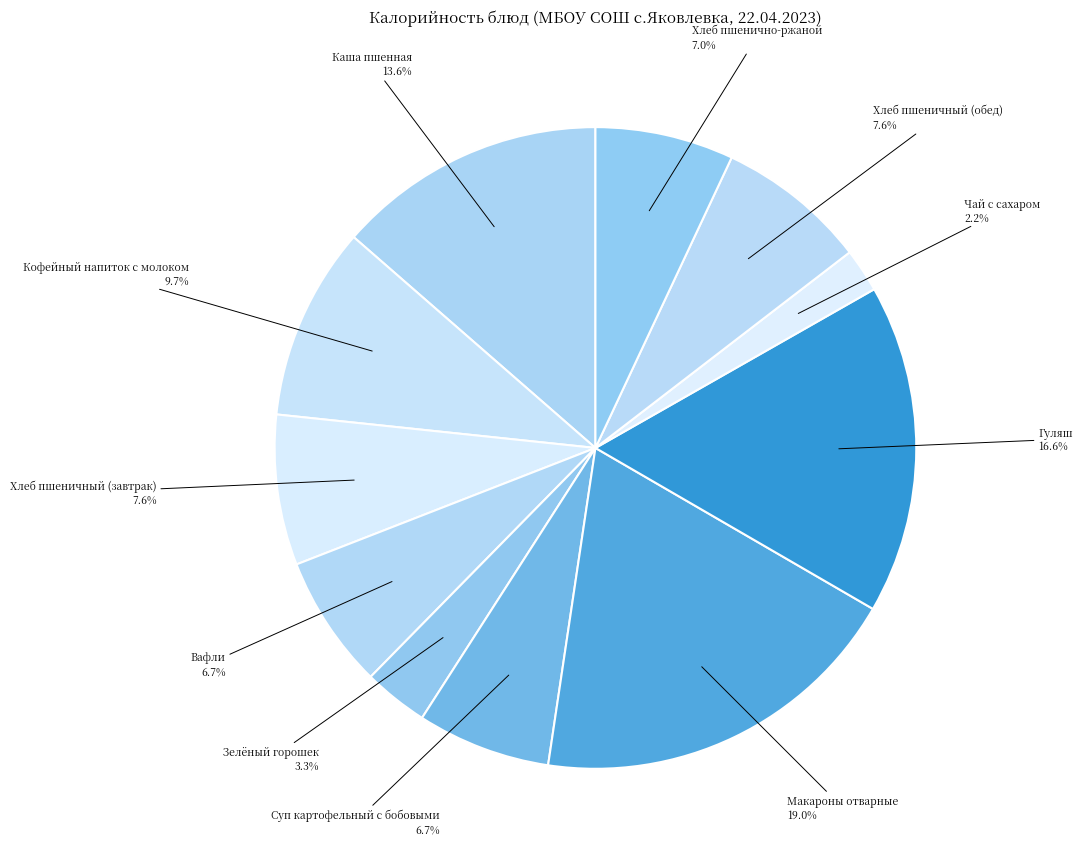

Count the number of slices in the pie.

11